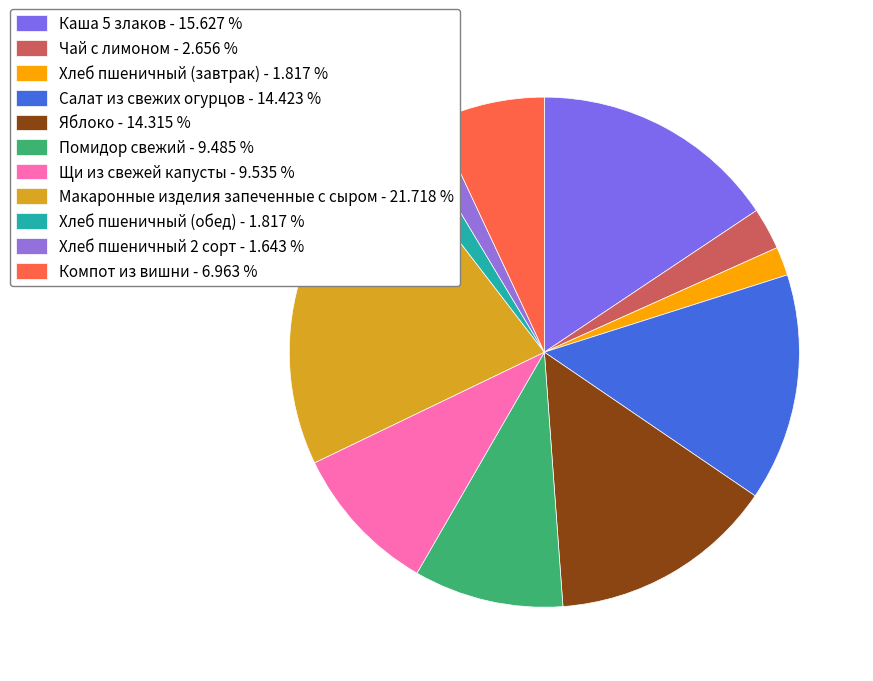

Count the number of slices in the pie.

11